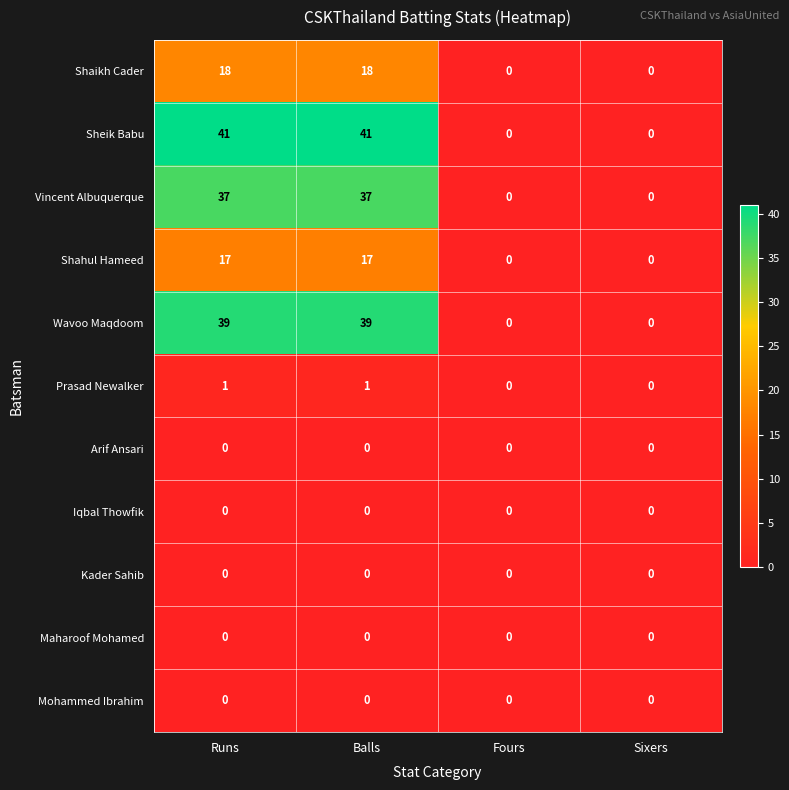

How many Wavoo Maqdoom values are between 0 and 39?

4